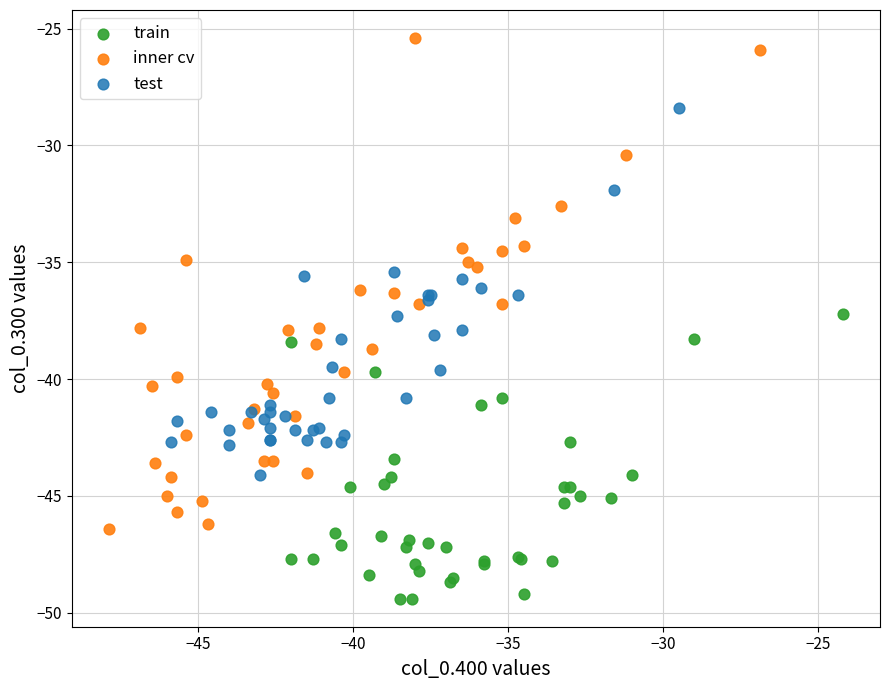

What are all the series names shown in the legend?

train, inner cv, test